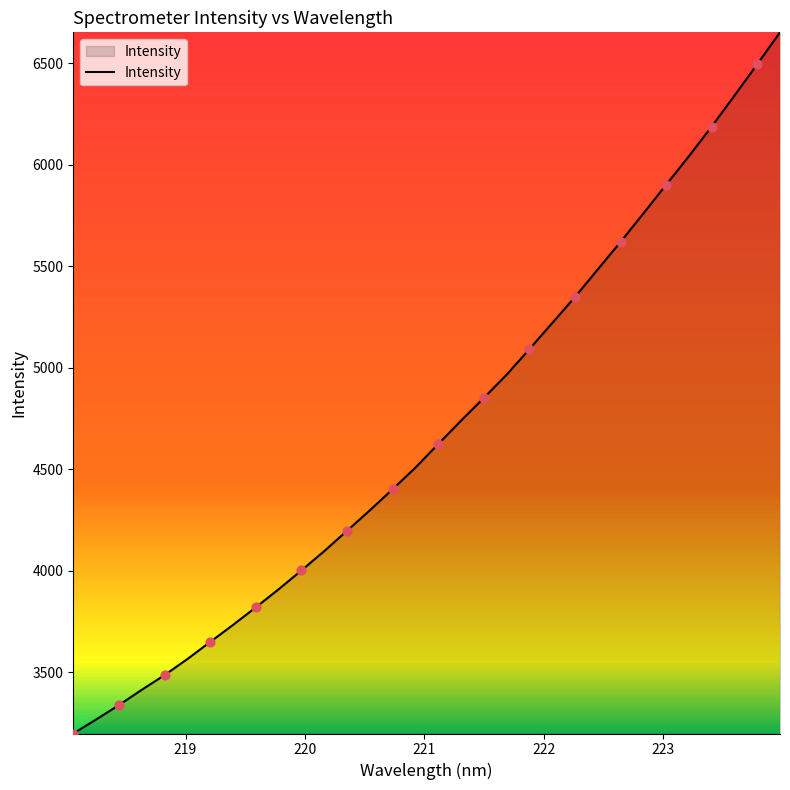

What is the smallest value displayed?

3199.3